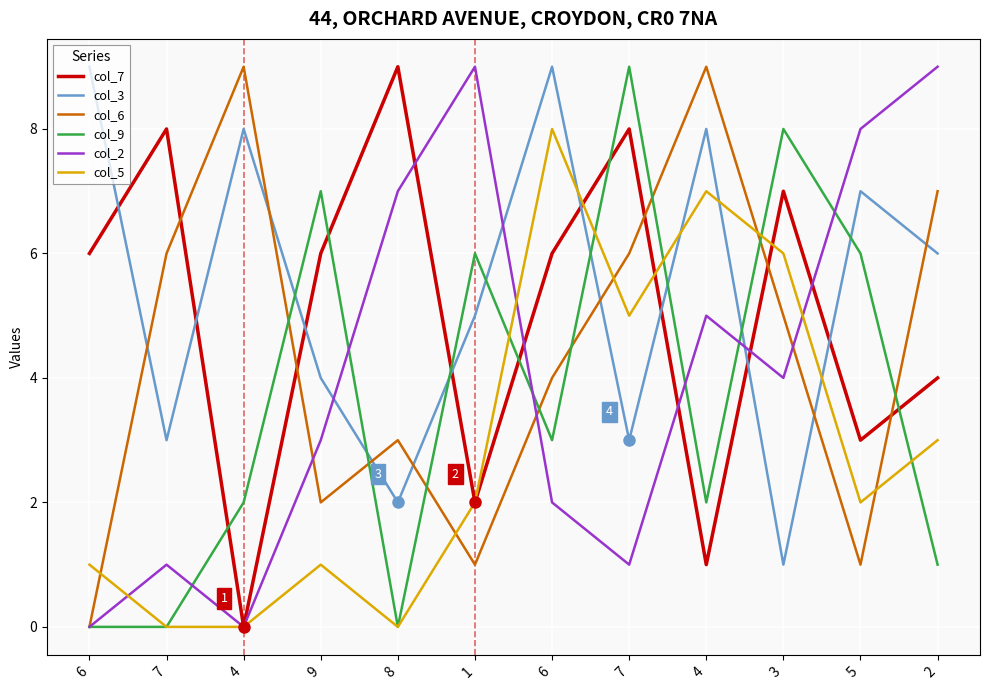

How many data points in col_2 are less than 4?

6